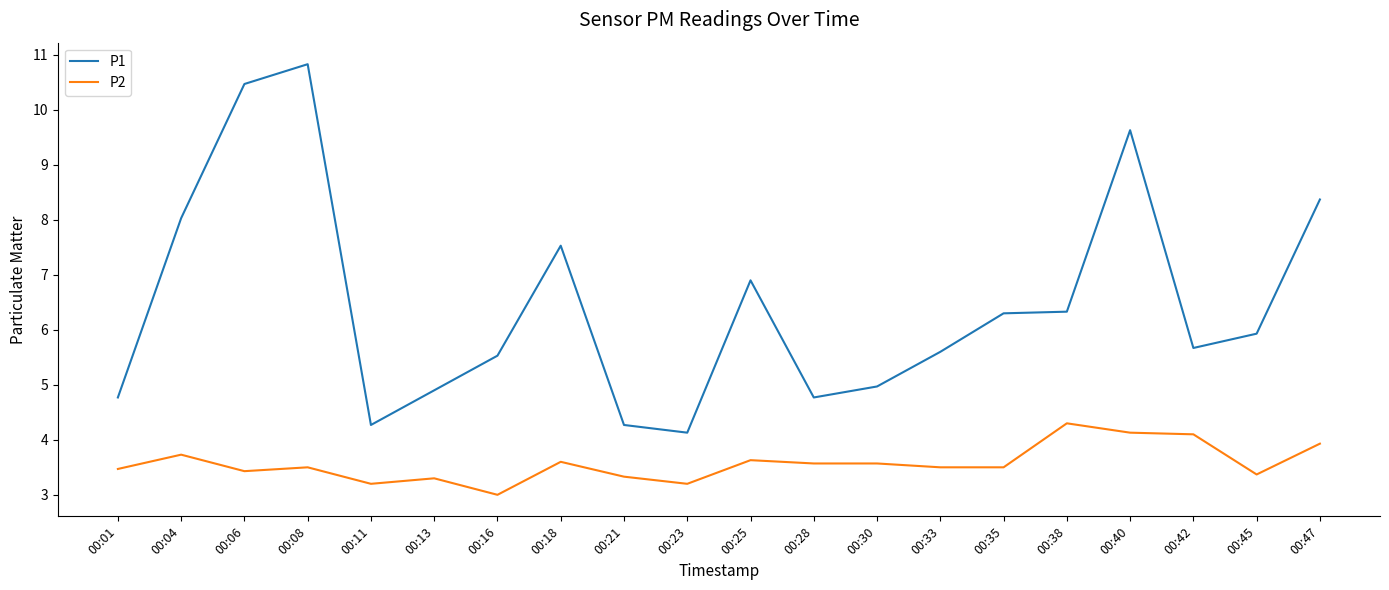

The value of P2 at 00:13 is 3.3. True or false?

True